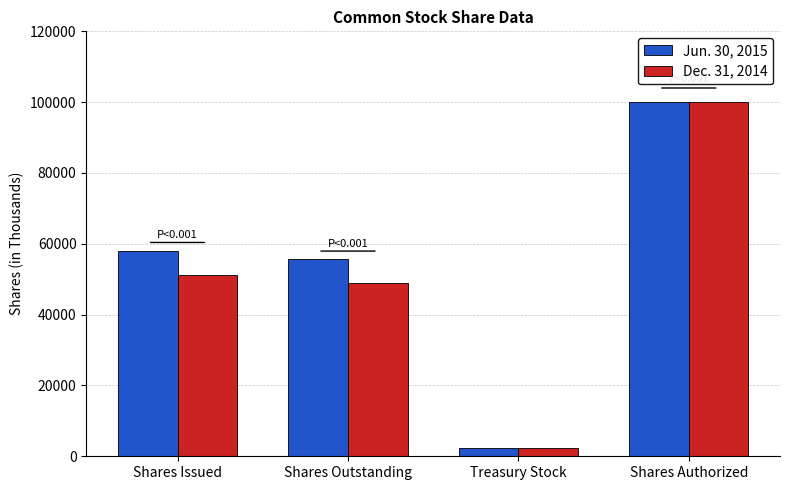

How many groups of bars are there?

4